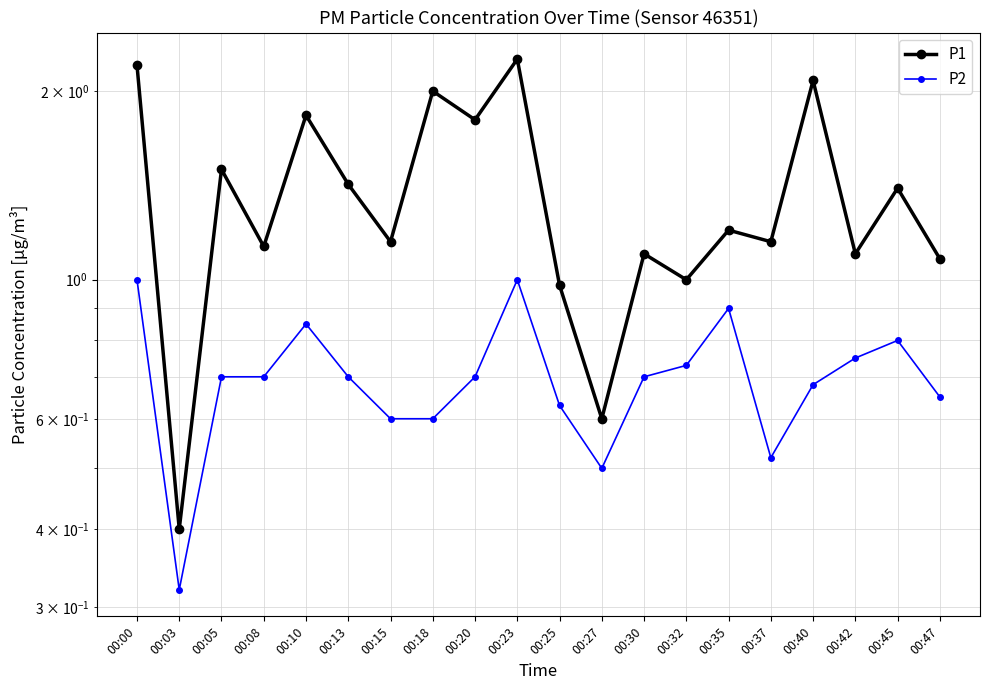

Which category has the lowest value in the P1 series?

00:03